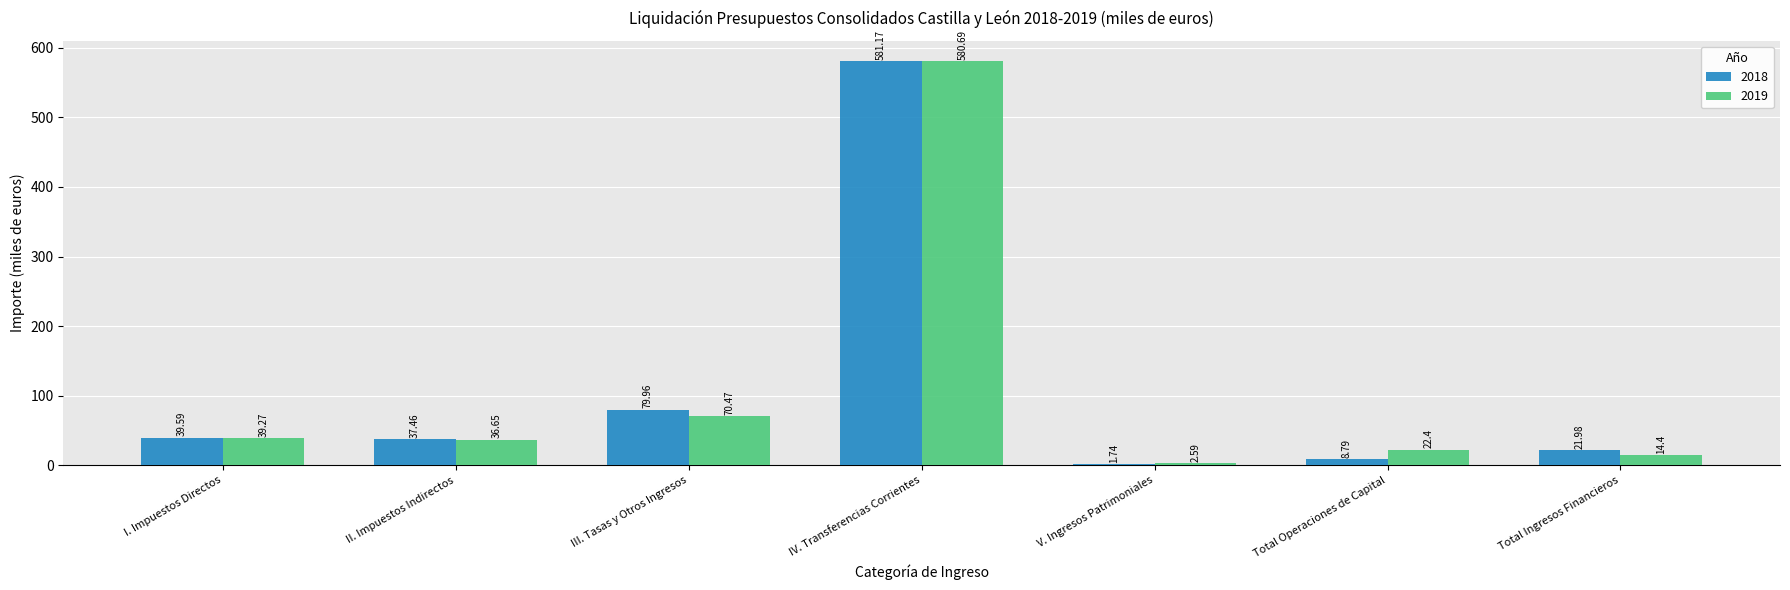

What is the sum of all 2019 values?

766.5